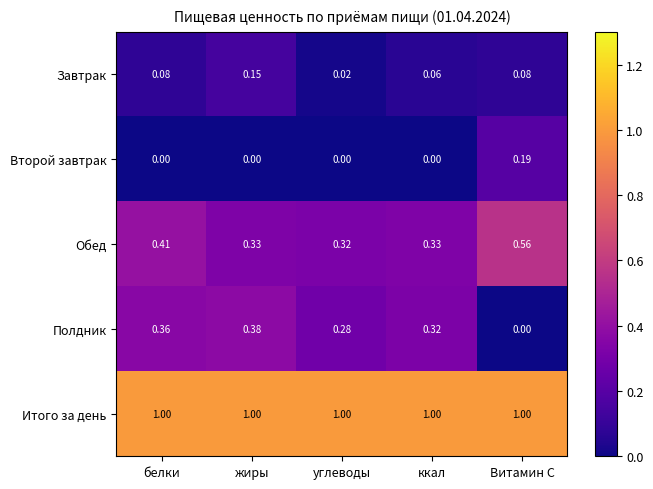

At which label is Завтрак closest to 0?

углеводы